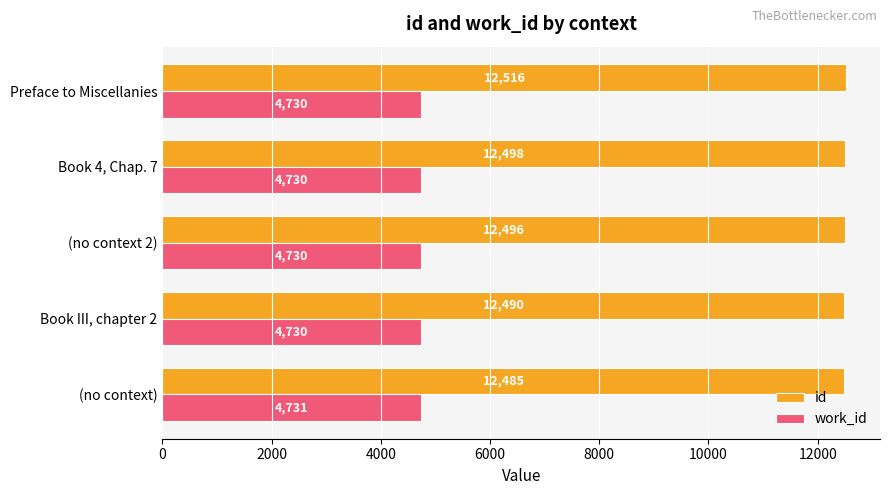

The value of id at Book 4, Chap. 7 is 18044. True or false?

False